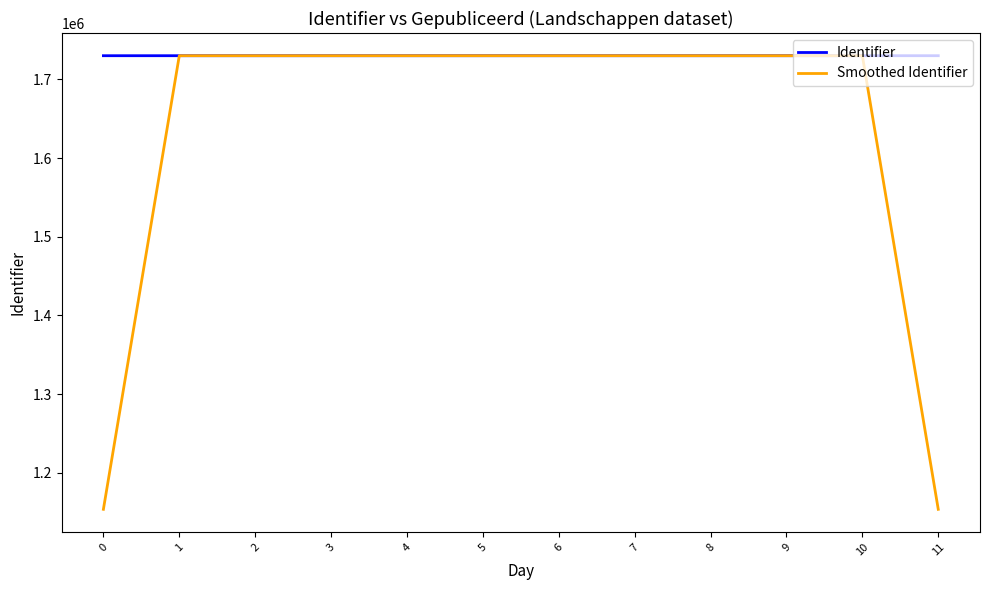

What is the difference between the Smoothed Identifier values at 7 and 1?

6.0